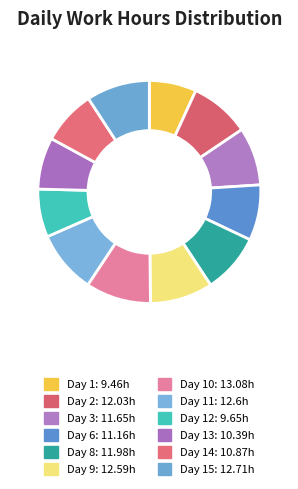

How many segments does this pie chart have?

12